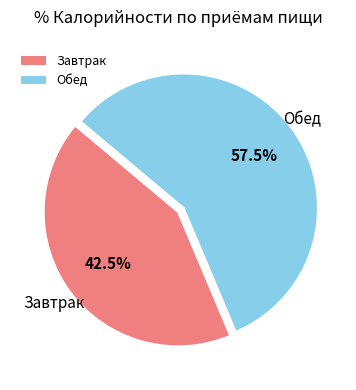

Rank the categories by value from highest to lowest.

Обед, Завтрак